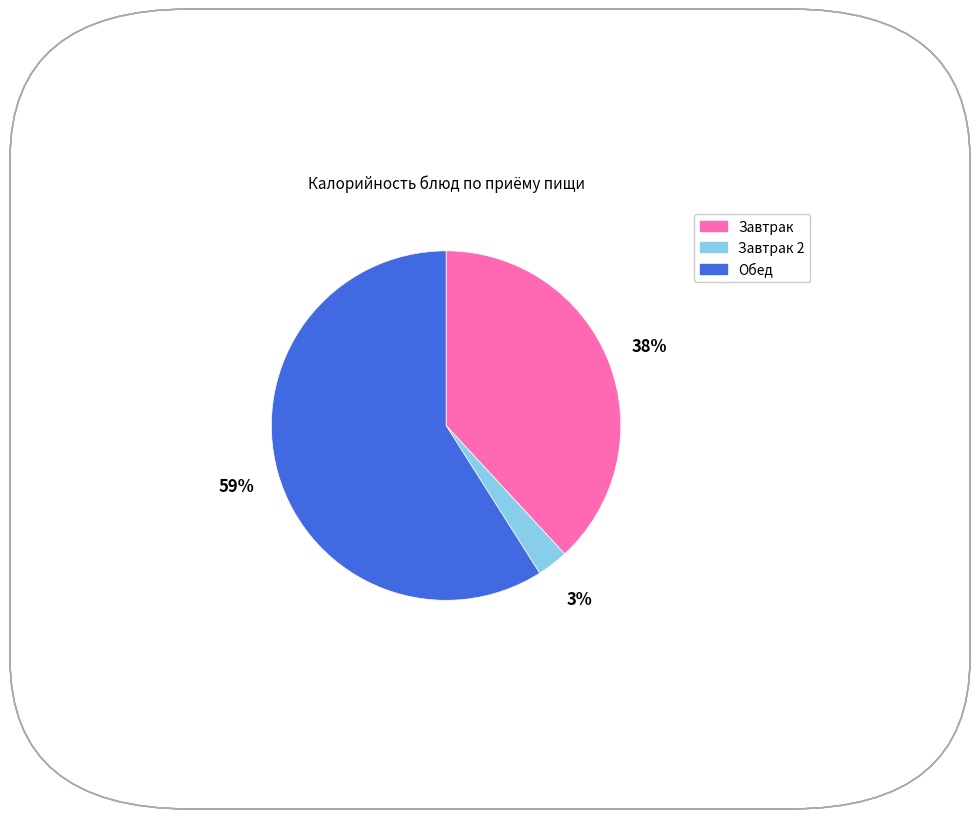

Does any single category account for the majority?

Yes